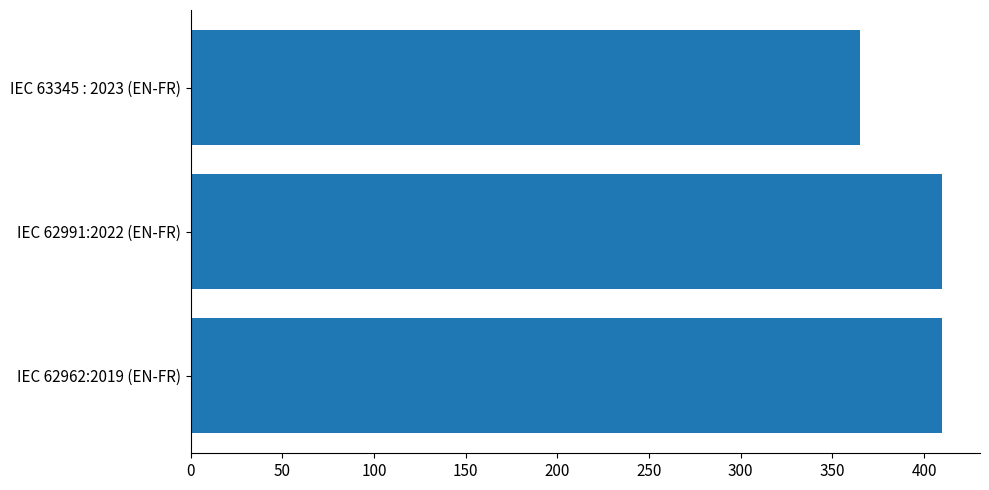

True or false: the data shows 620 at IEC 63345 : 2023 (EN-FR).

False